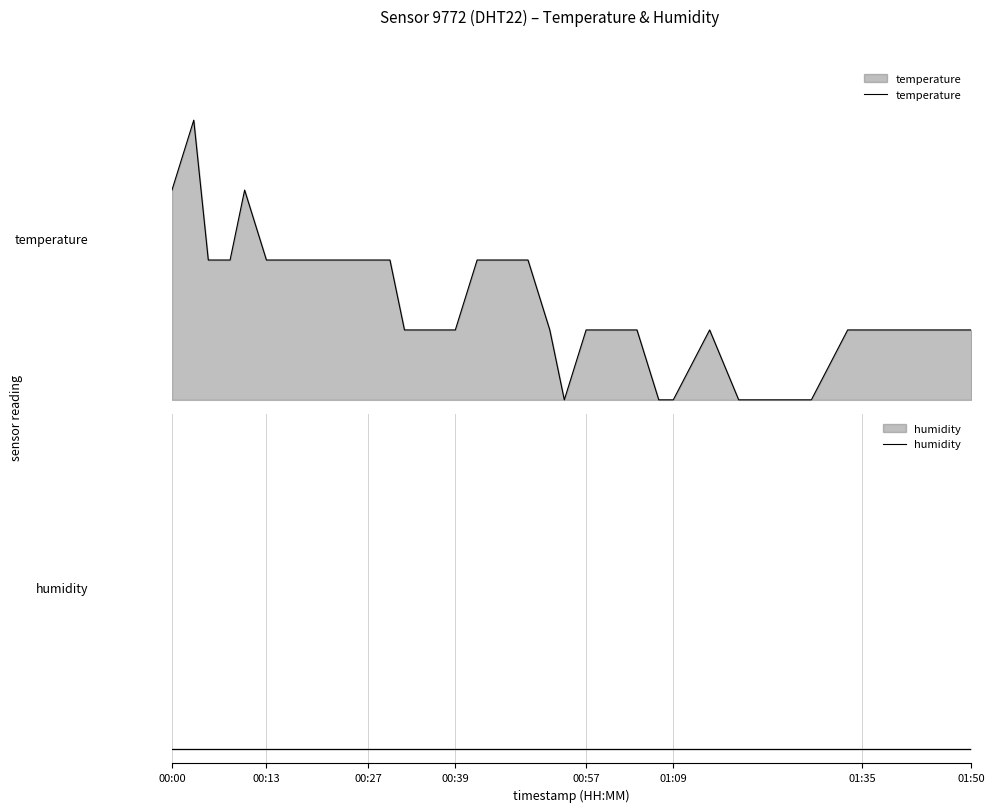

True or false: humidity has more than 1 points higher than both neighbors.

False